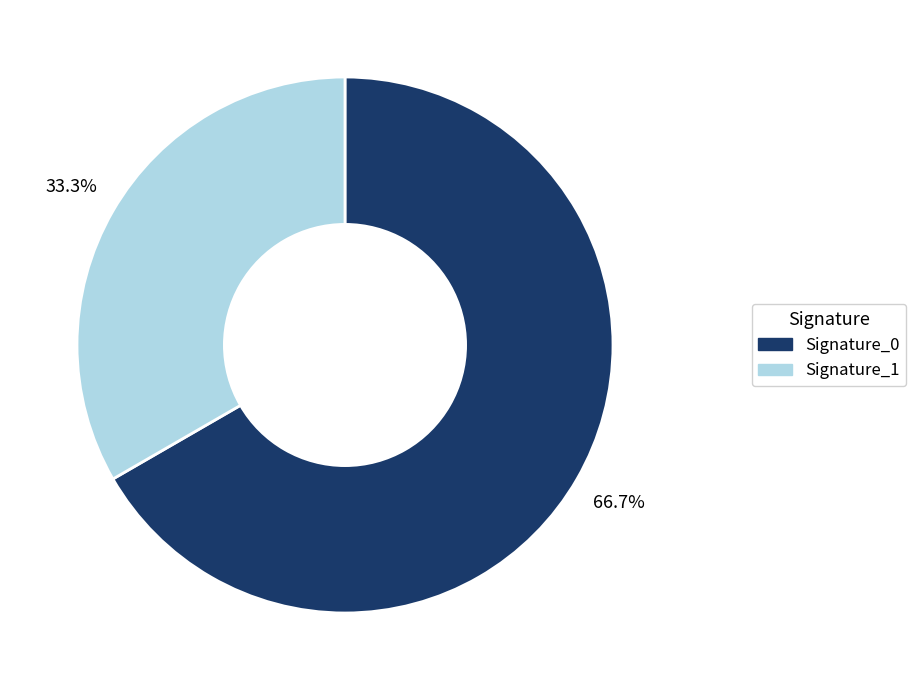

Does Signature_0 represent more than half of the total?

Yes